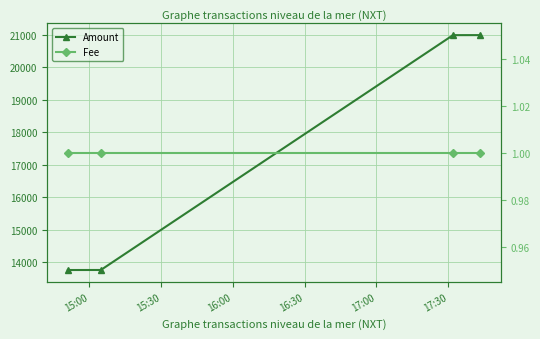

Which category has the highest value in the Fee series?

15:00